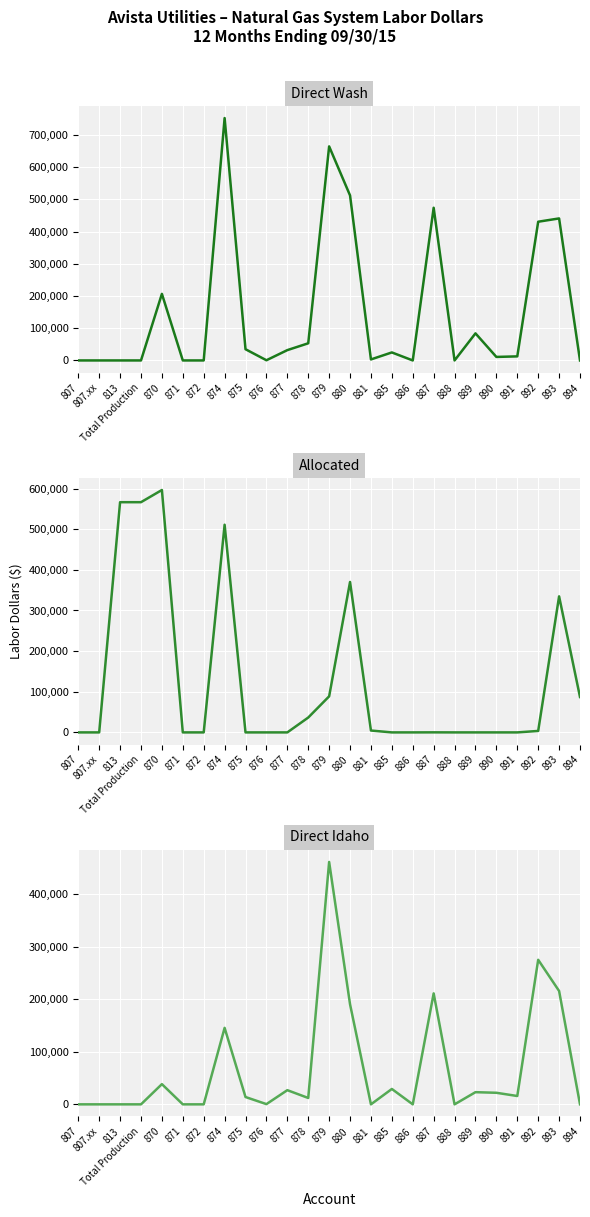

What is the difference between the second highest and minimum values in the Allocated series?

566510